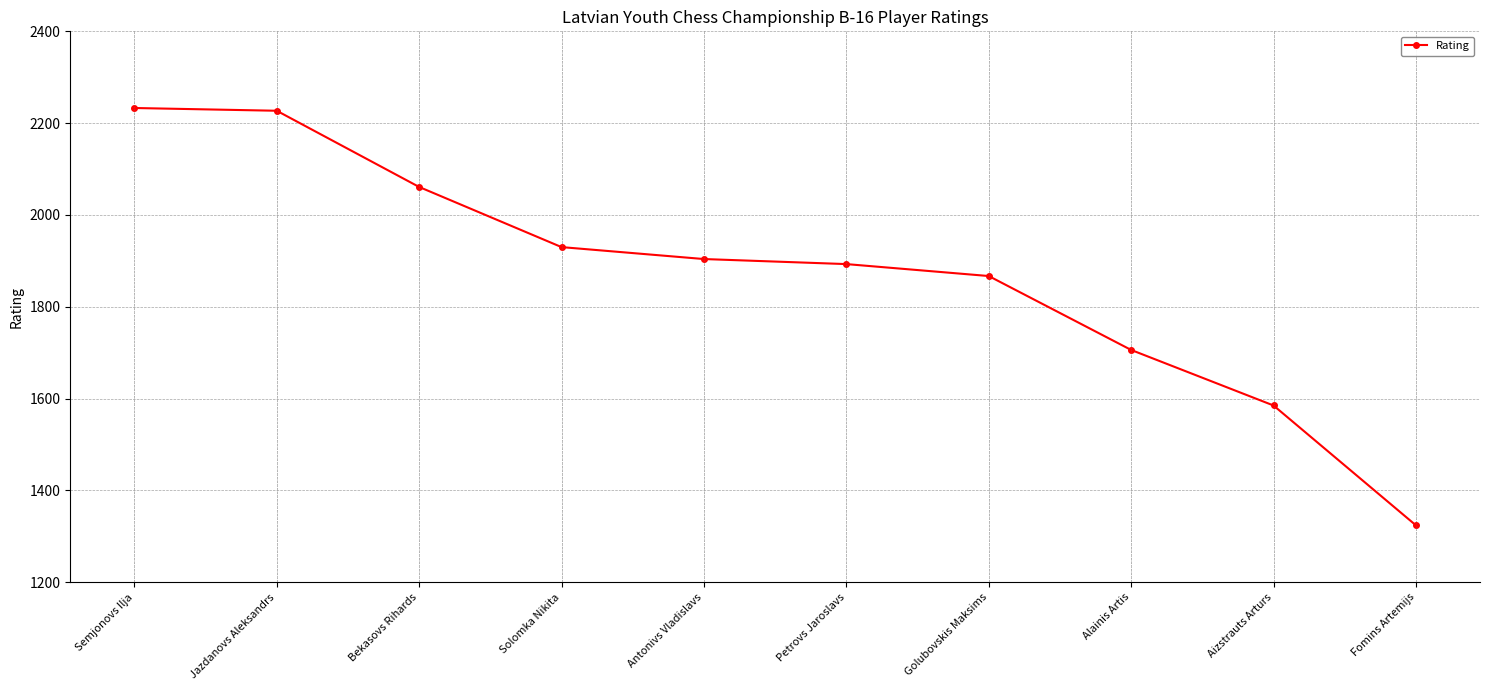

True or false: the data shows 1302 at Solomka Nikita.

False